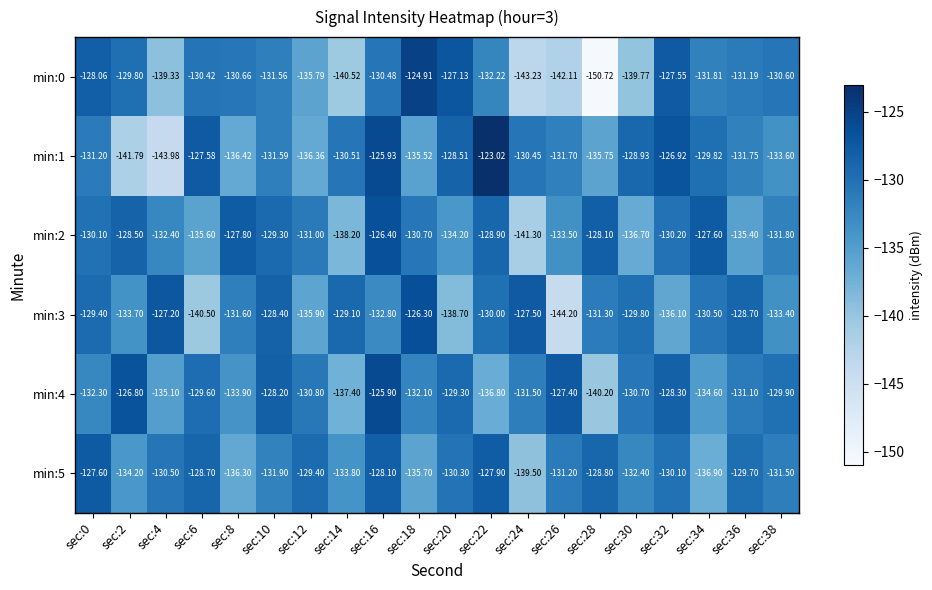

Is the value of min:4 at sec:20 greater than the value of min:0 at sec:10?

Yes